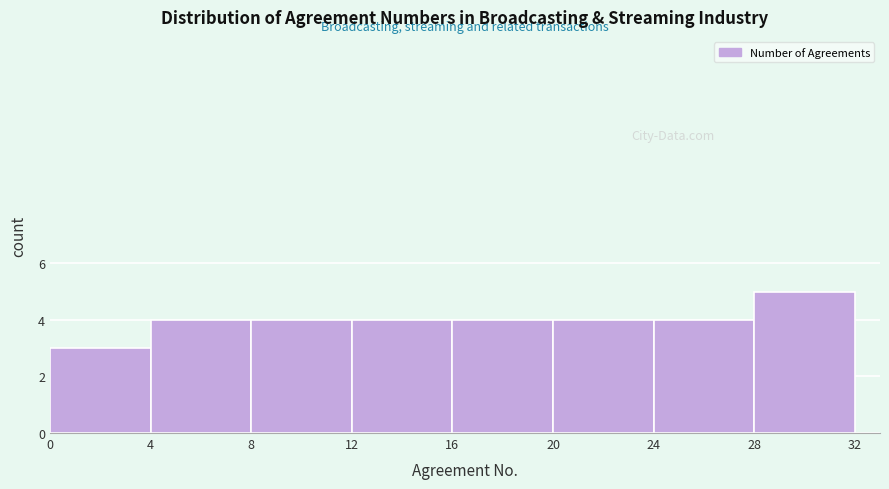

Reading left to right, transcribe this chart: for each bar, give the range it covers on the x-axis and its height. The values are not printed on the chart, so give them approximately, as read against the axis.

0 to 4: 3
4 to 8: 4
8 to 12: 4
12 to 16: 4
16 to 20: 4
20 to 24: 4
24 to 28: 4
28 to 32: 5